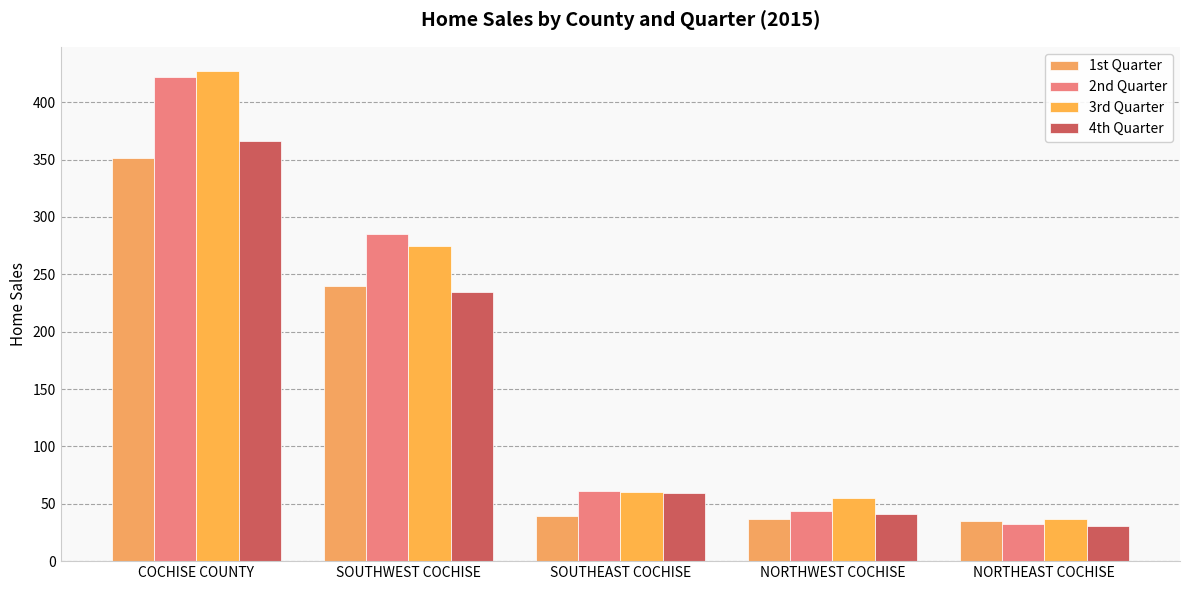

The value of 3rd Quarter at SOUTHEAST COCHISE is 30. True or false?

False